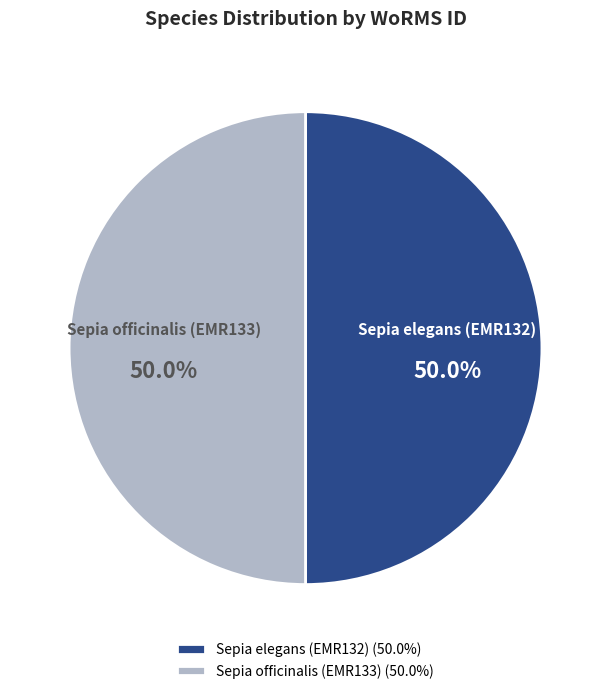

How many slices are in this pie chart?

2